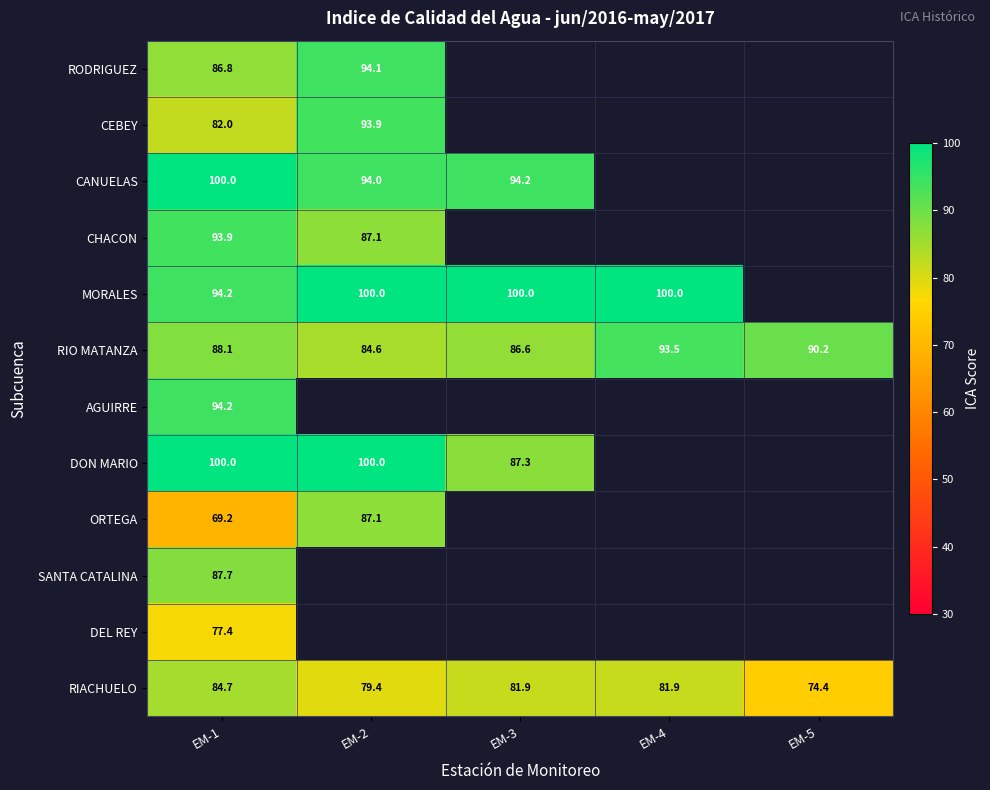

What is the spread (max minus min) of values at EM-1?

30.8